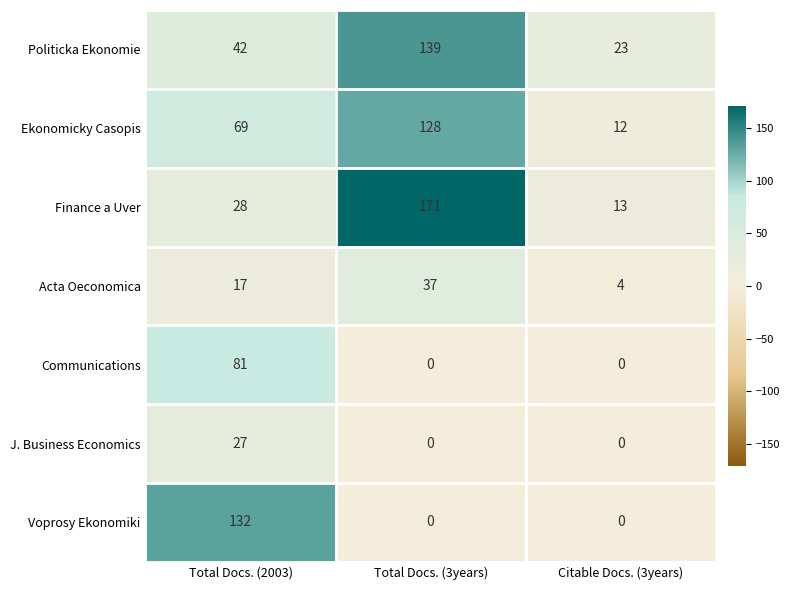

Reading left to right, extract all data points from this chart.

Politicka Ekonomie: Total Docs. (2003)=42	Total Docs. (3years)=139	Citable Docs. (3years)=23
Ekonomicky Casopis: Total Docs. (2003)=69	Total Docs. (3years)=128	Citable Docs. (3years)=12
Finance a Uver: Total Docs. (2003)=28	Total Docs. (3years)=171	Citable Docs. (3years)=13
Acta Oeconomica: Total Docs. (2003)=17	Total Docs. (3years)=37	Citable Docs. (3years)=4
Communications: Total Docs. (2003)=81	Total Docs. (3years)=0	Citable Docs. (3years)=0
J. Business Economics: Total Docs. (2003)=27	Total Docs. (3years)=0	Citable Docs. (3years)=0
Voprosy Ekonomiki: Total Docs. (2003)=132	Total Docs. (3years)=0	Citable Docs. (3years)=0